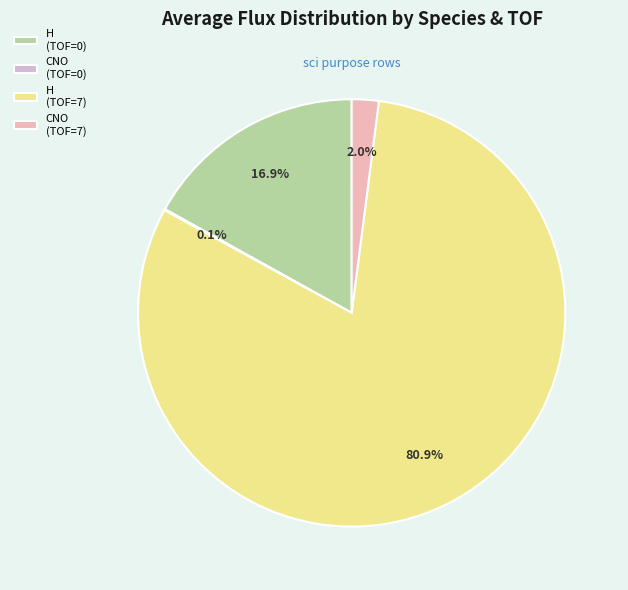

What is the majority slice?

H (TOF=7)